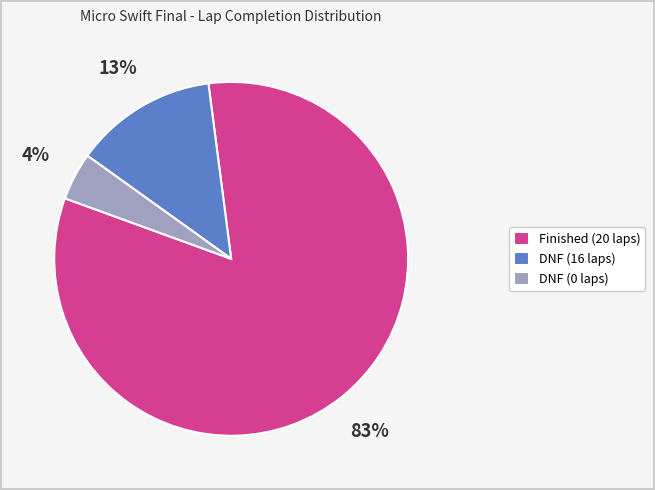

How many segments does this pie chart have?

3